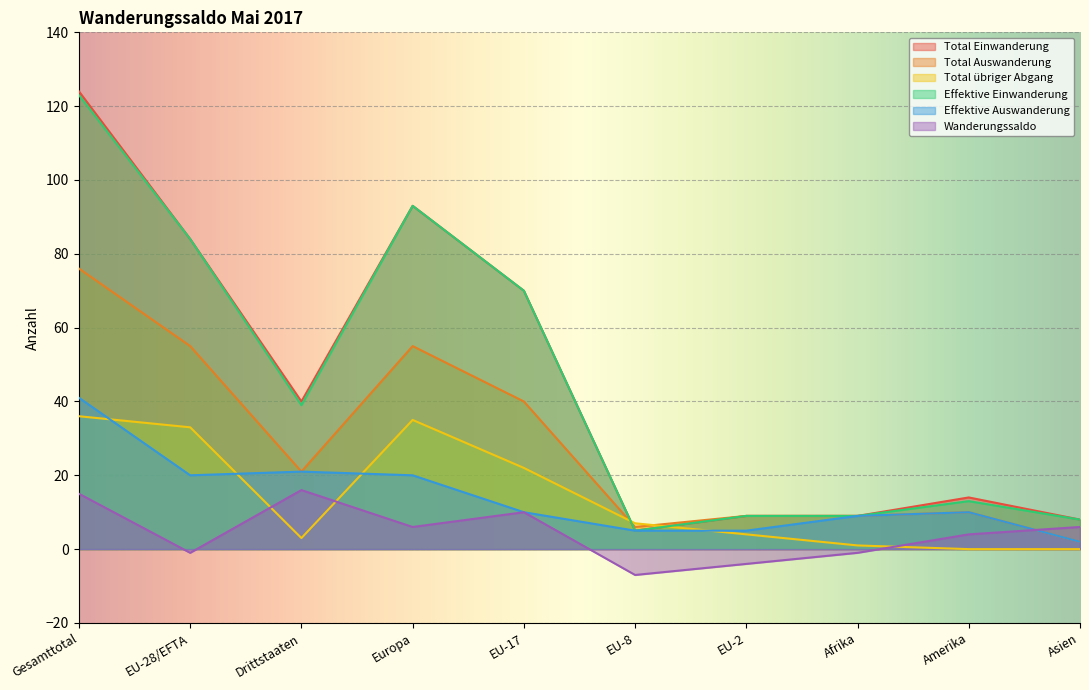

True or false: Effektive Einwanderung and Total übriger Abgang intersect in this chart.

True